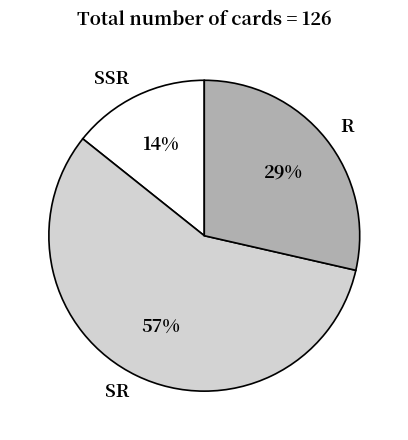

Is the sum of R and SR greater than half?

Yes